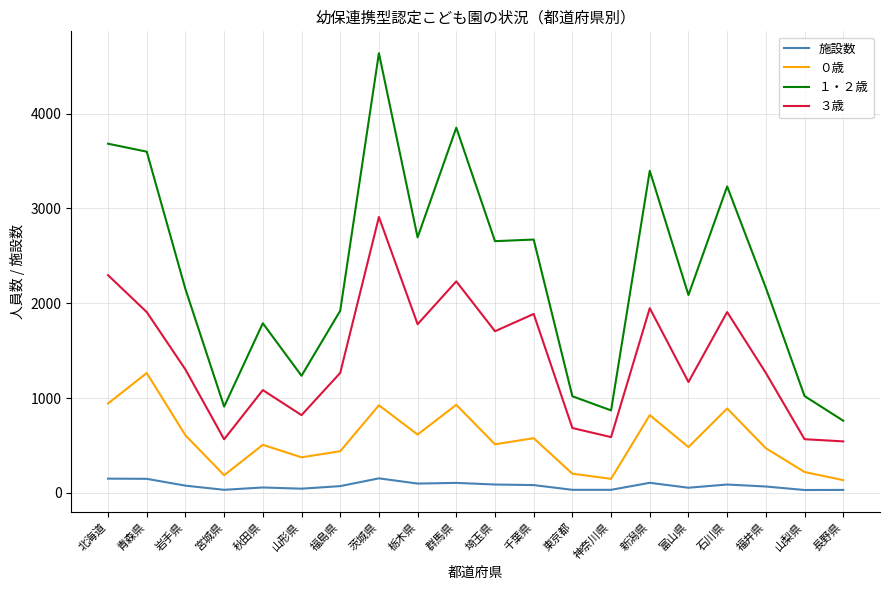

Which series changed the most between 新潟県 and 石川県?

１・２歳